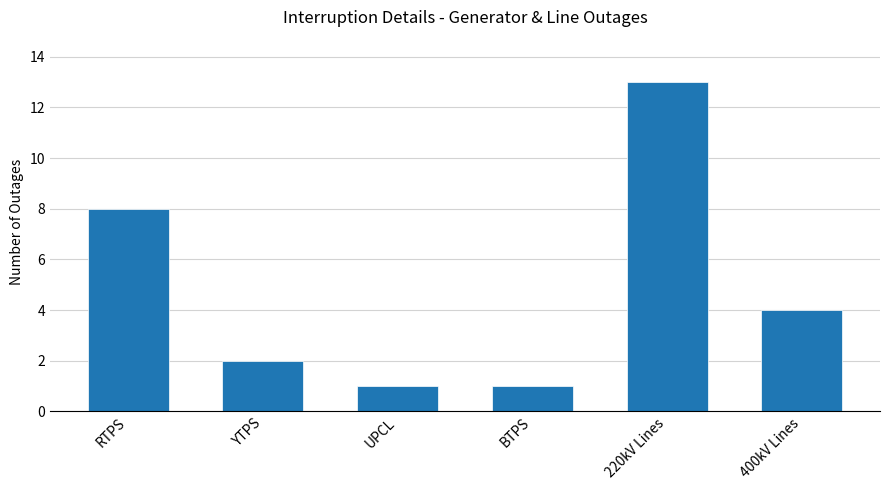

At which category does the chart reach its peak across all series?

220kV Lines